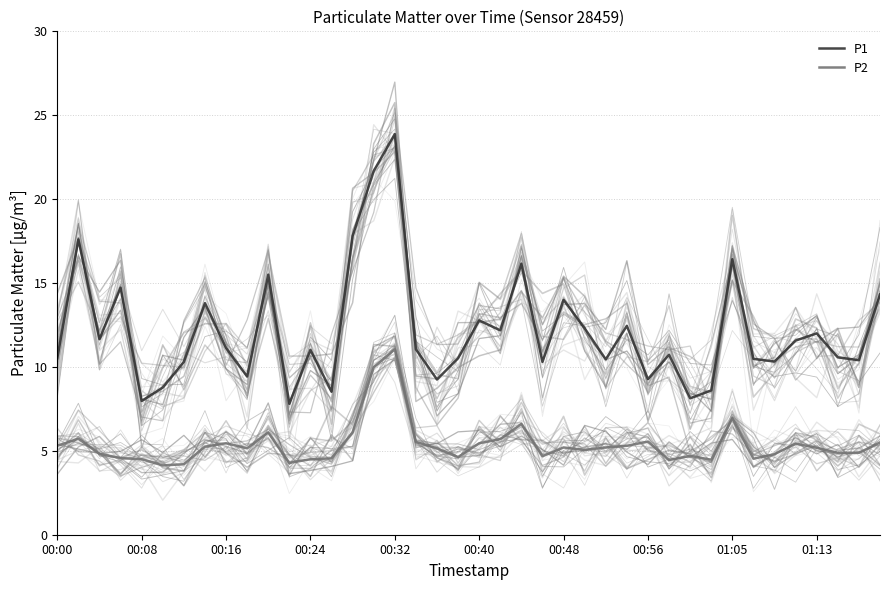

True or false: P1 and P2 intersect in this chart.

False